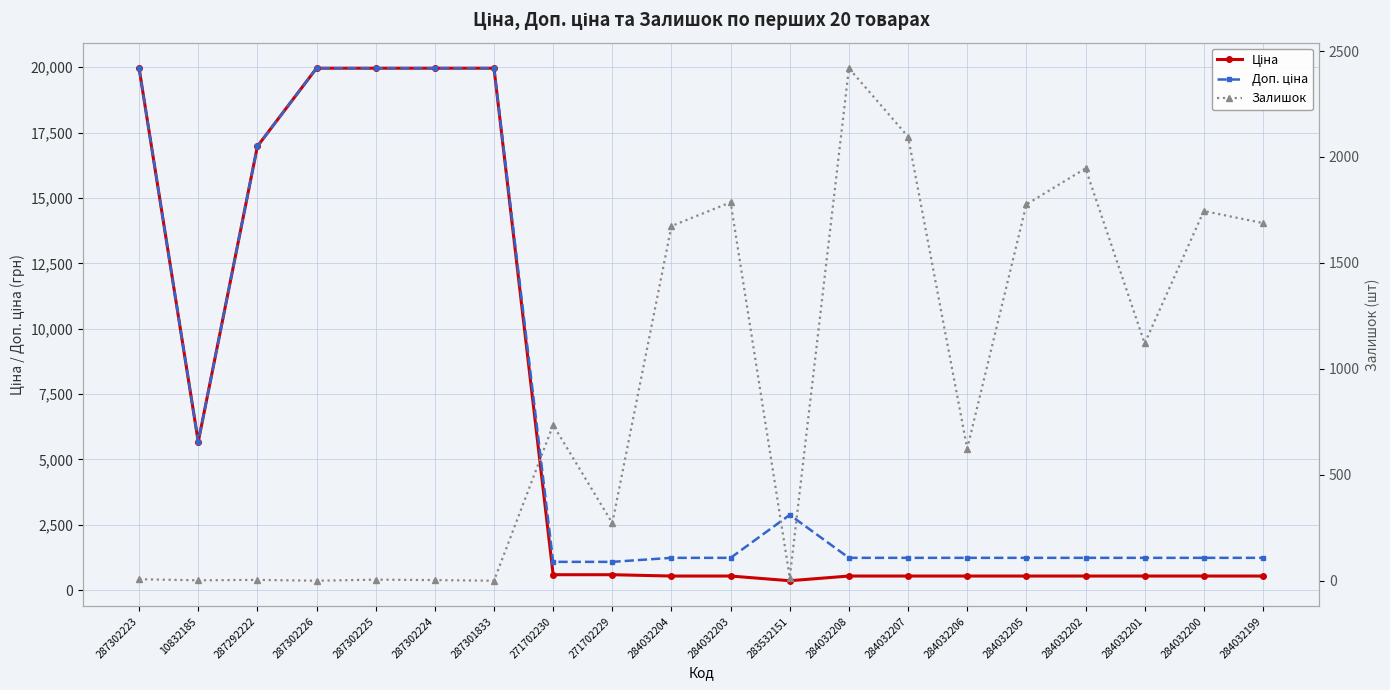

True or false: Ціна and Доп. ціна cross at least once.

False